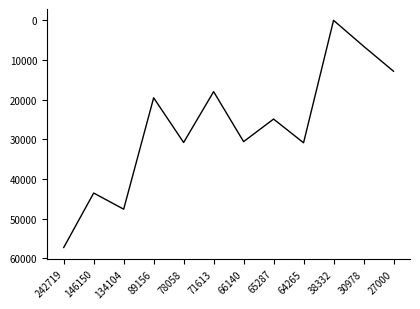

True or false: the data shows 30558 at 66140.

True